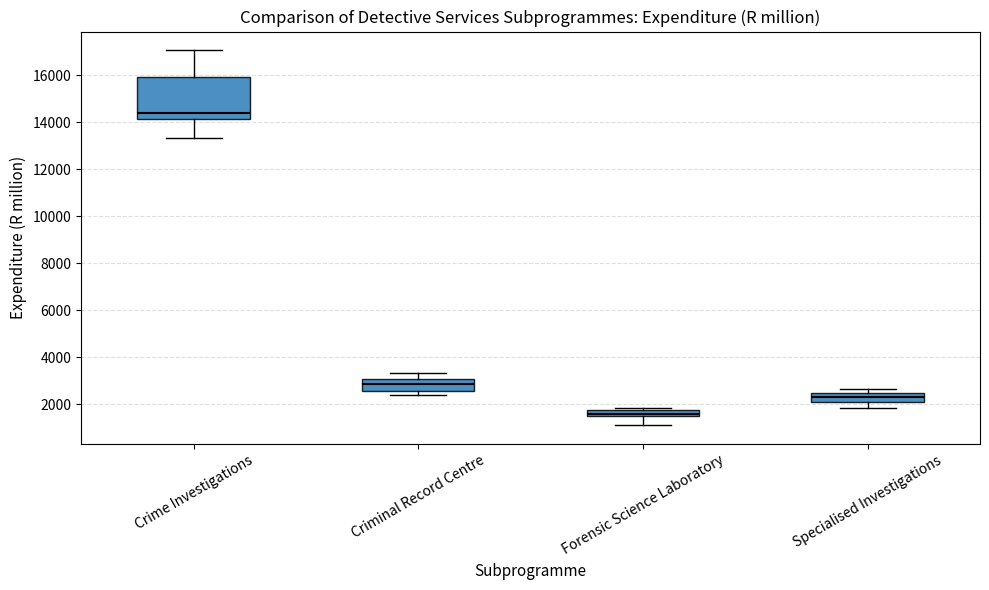

Which box is the tallest, from its lower edge to its upper edge?

Crime Investigations